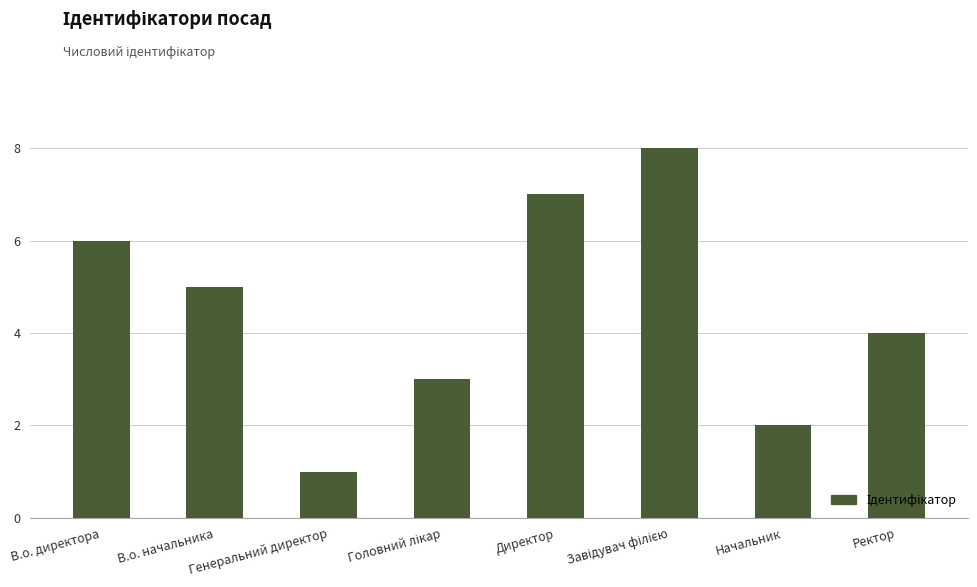

Are the bars horizontal?

No